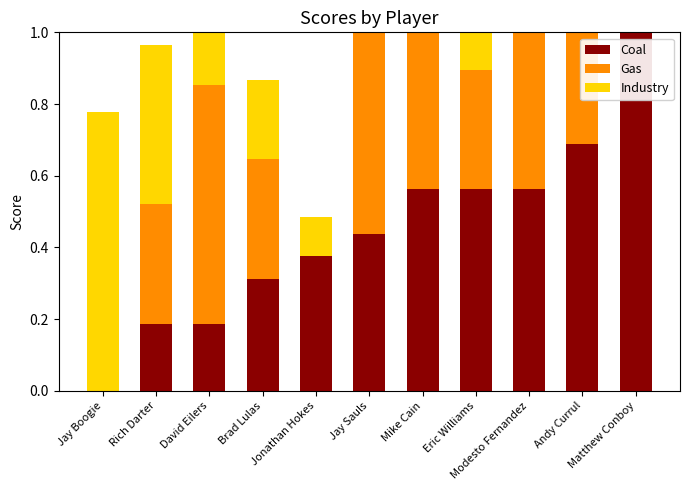

Is the value of Gas at Rich Darter greater than the value of Industry at Modesto Fernandez?

Yes